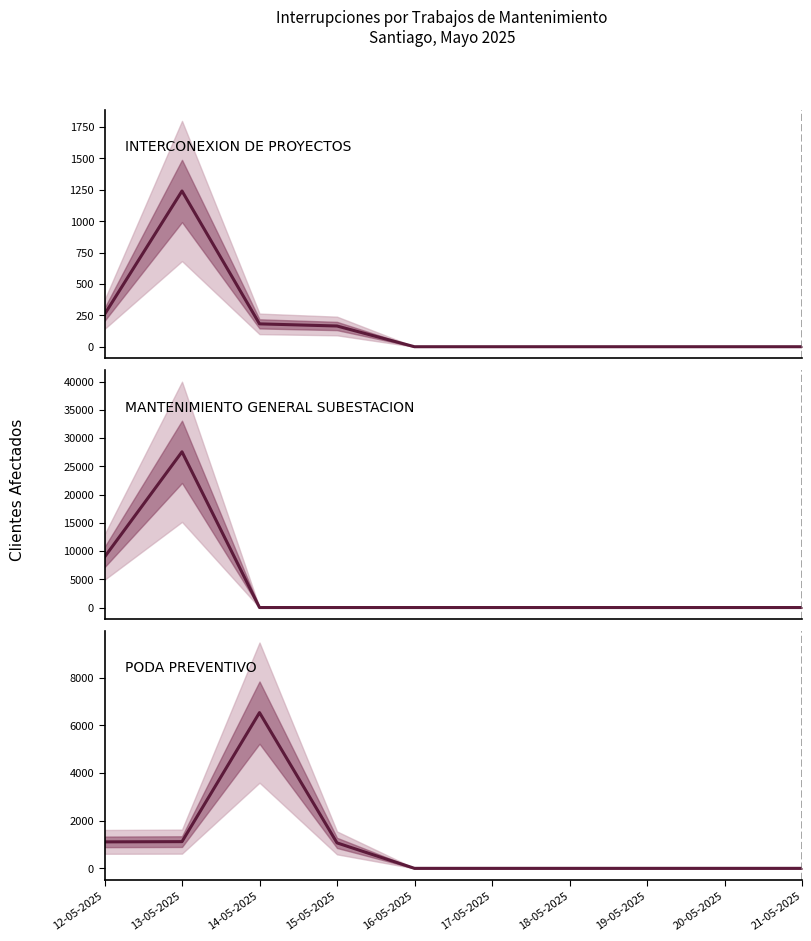

How many lines are shown in the chart?

3